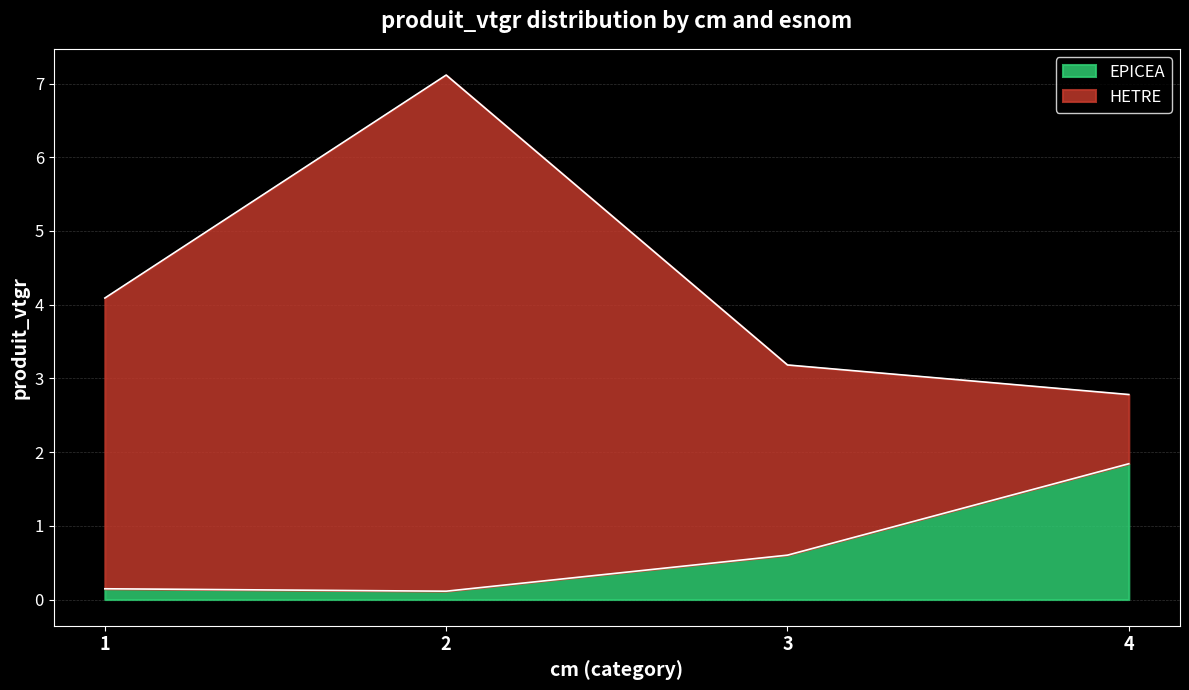

Between 4 and 3, which is larger?

4